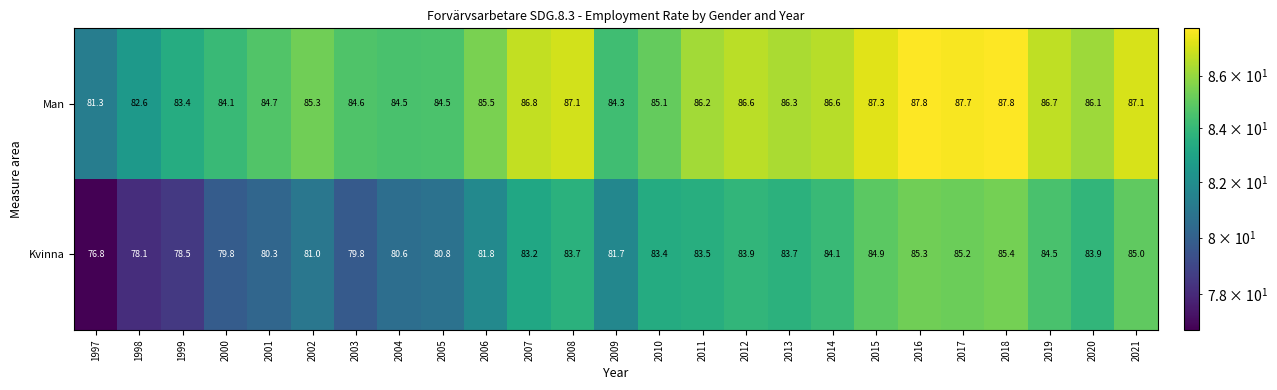

What is the highest value of the Man series?

87.8